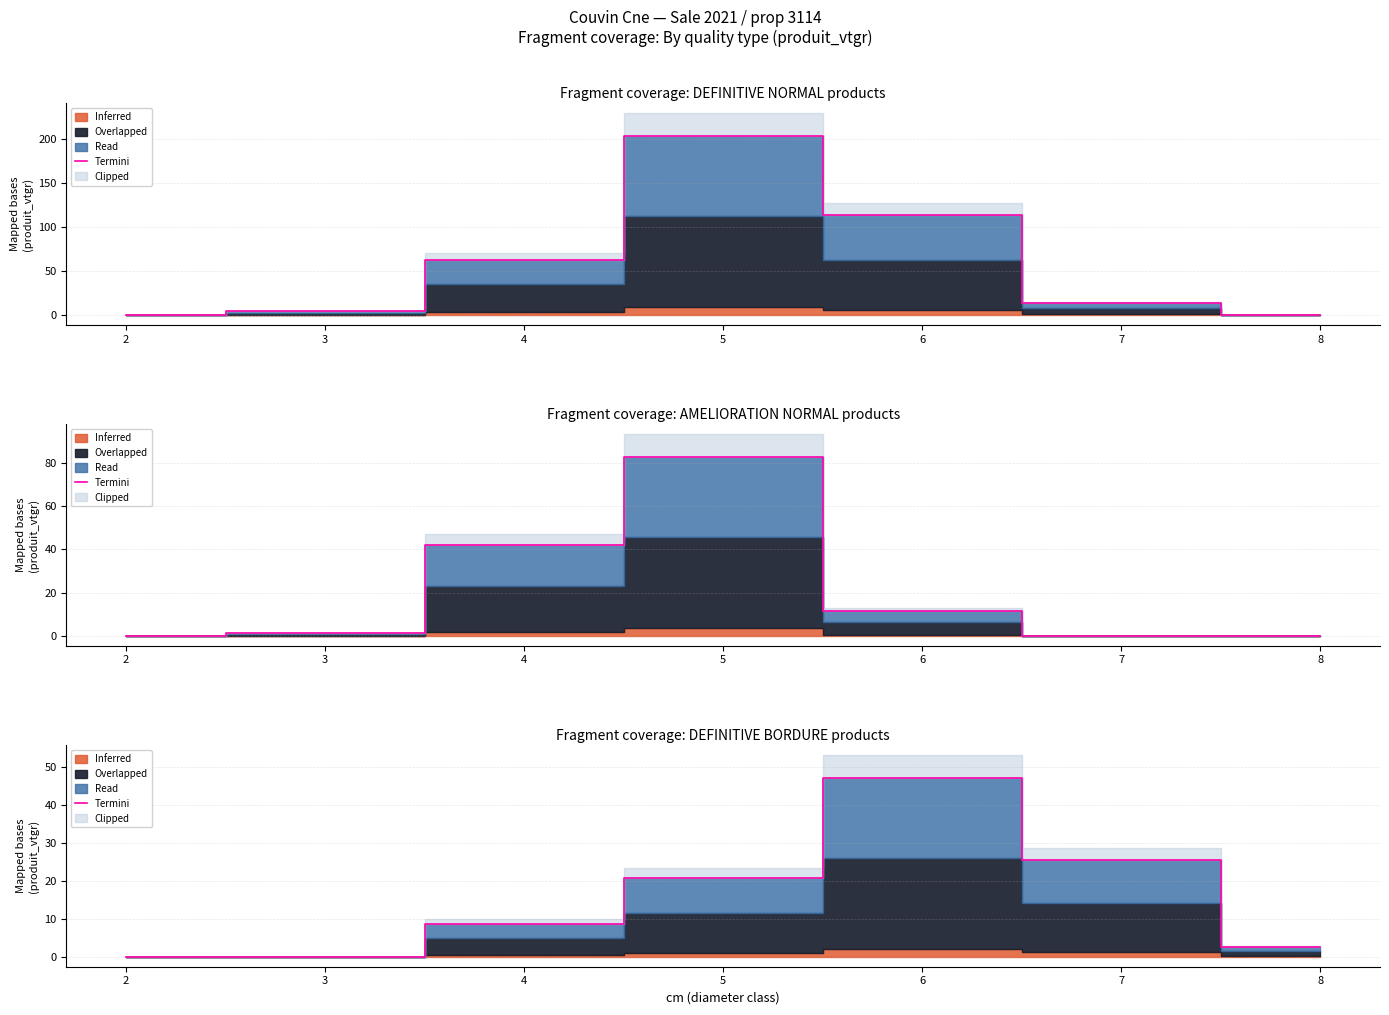

List the labels in order of value, largest first.

6, 7, 5, 4, 8, 2, 3